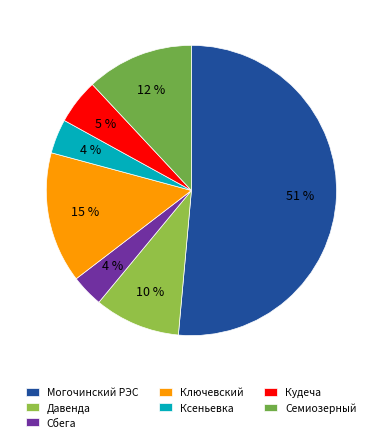

Is it true that Семиозерный is 1% of the pie?

False